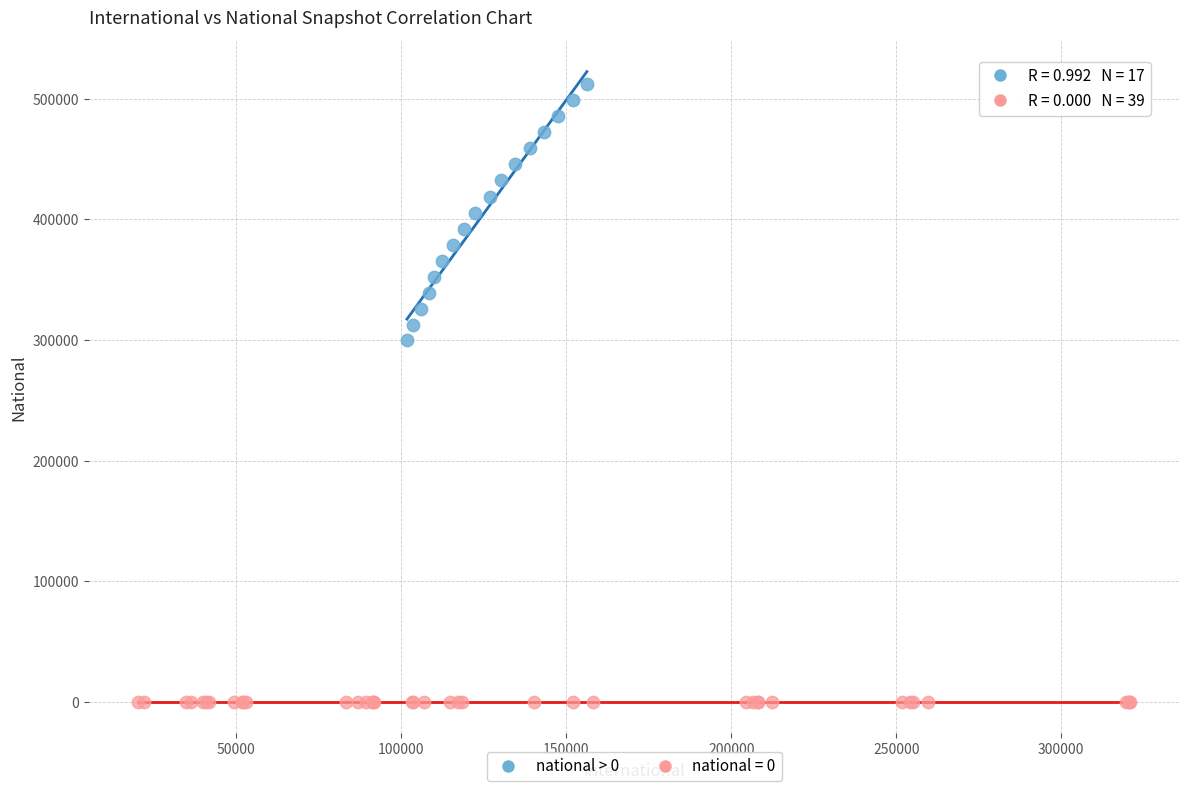

Which series reaches the maximum Y coordinate?

national > 0